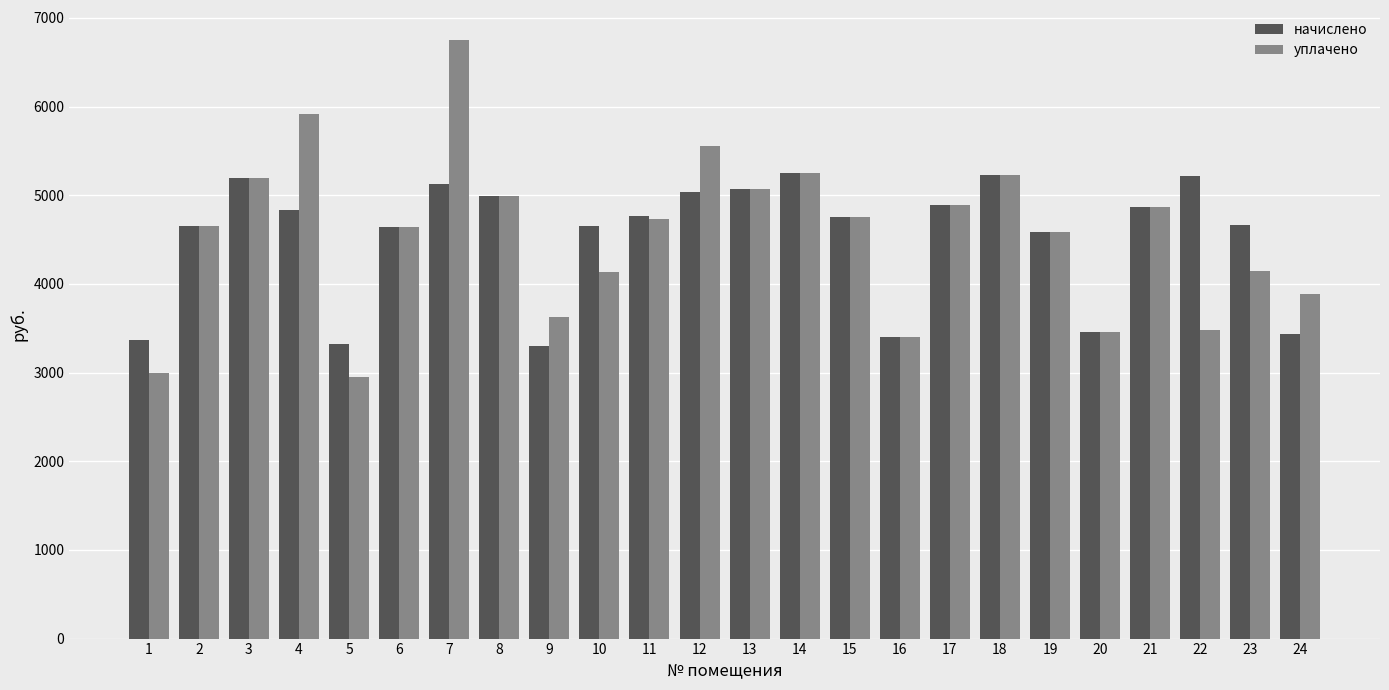

What is the lowest value of the уплачено series?

2949.1